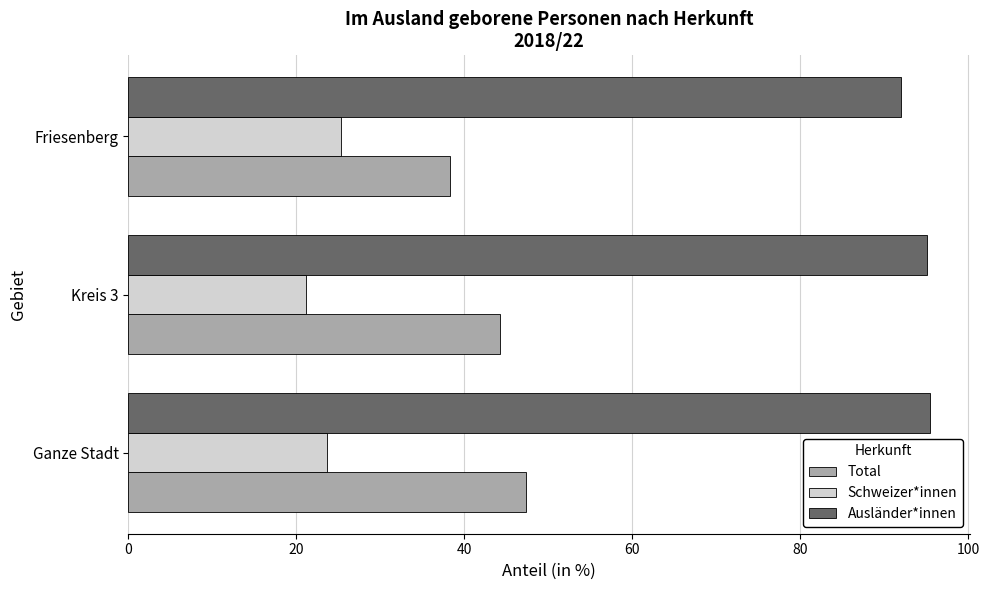

What value does the Schweizer*innen series have at Ganze Stadt?

23.7